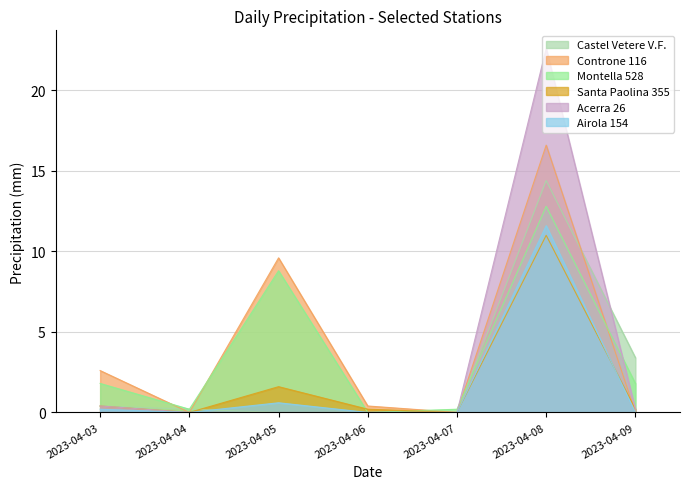

Is it true that Controne 116 equals 11.2 at 2023-04-07?

False